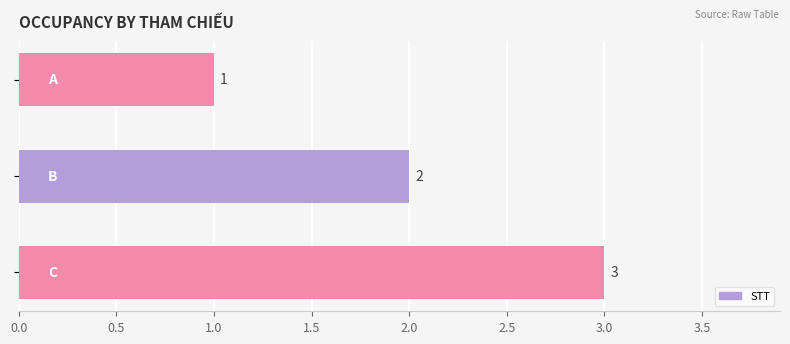

What is the greatest value displayed?

3